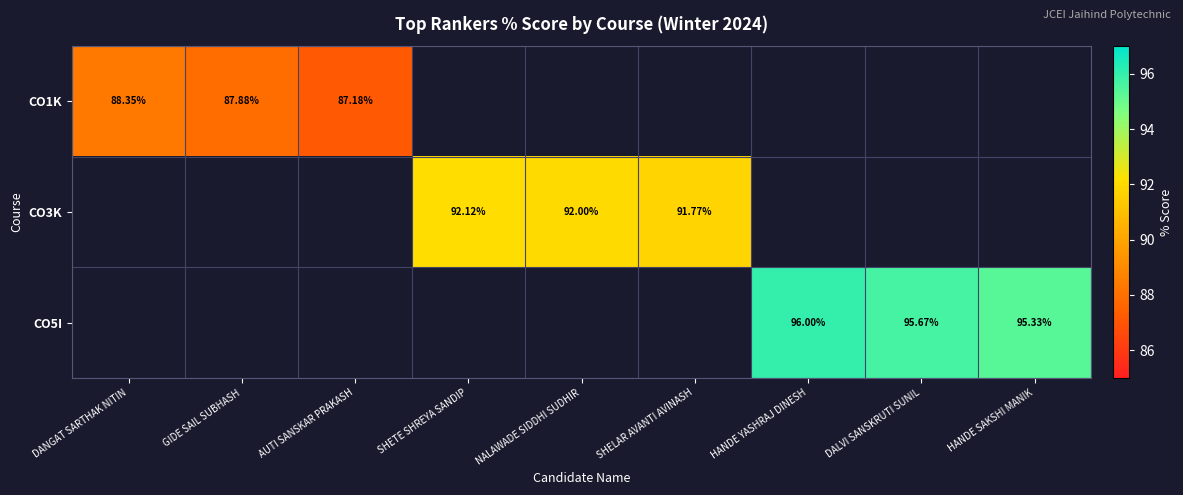

What is the smallest value displayed?

87.2